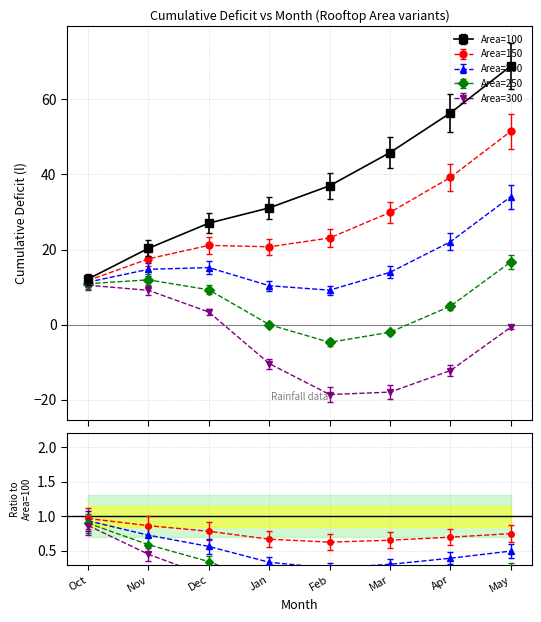

The value of Area=200 at Jan is 6.5. True or false?

False